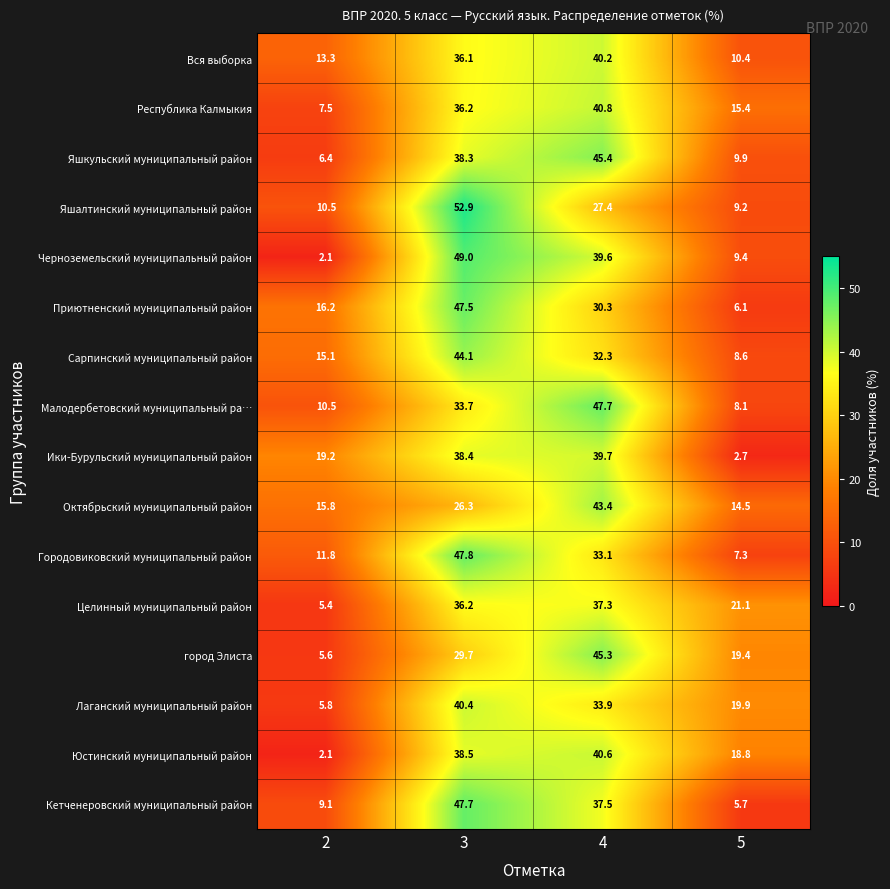

What is the sum of all Приютненский муниципальный район values?

100.1